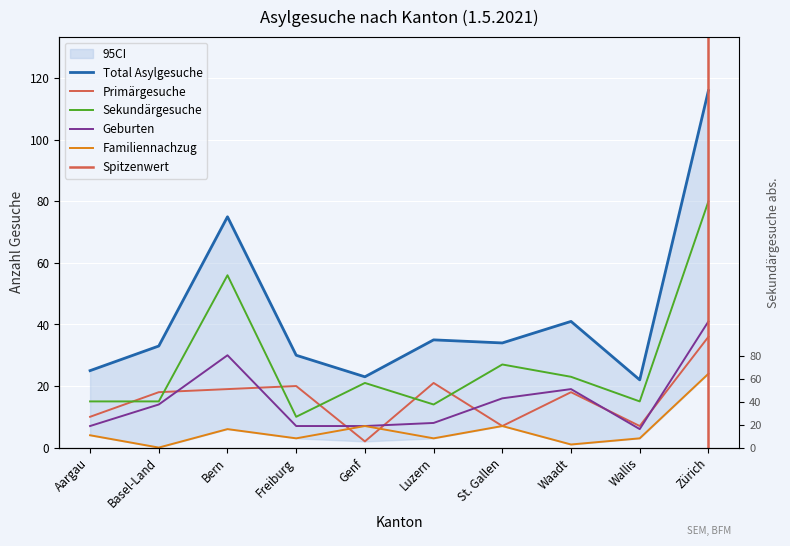

What is the approximate value of Familiennachzug at Waadt?

1